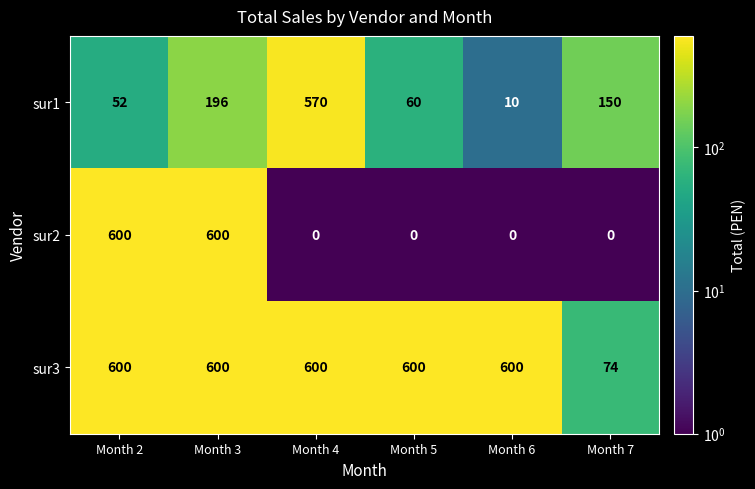

Reading left to right, what are all the values shown in this chart?

sur1: 52	196	570	60	10	150
sur2: 600	600	0	0	0	0
sur3: 600	600	600	600	600	74